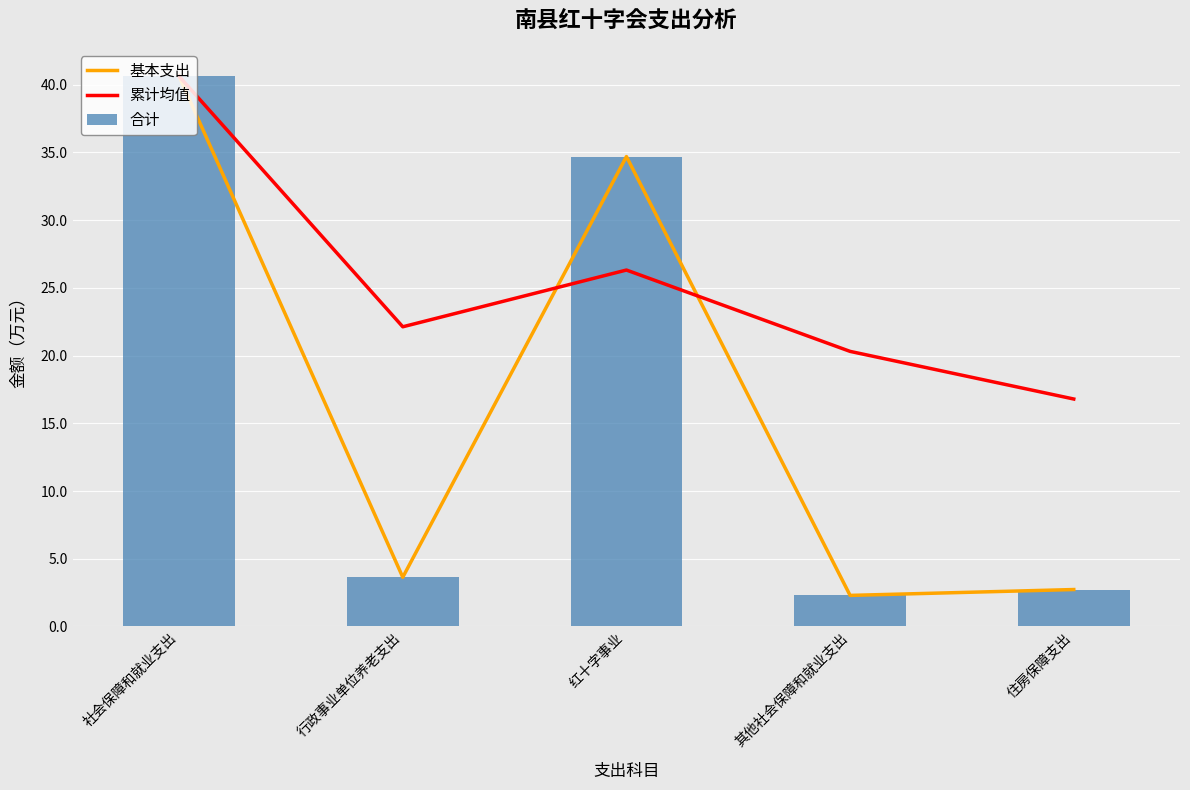

What is the approximate value of 基本支出 at 行政事业单位养老支出?

3.6